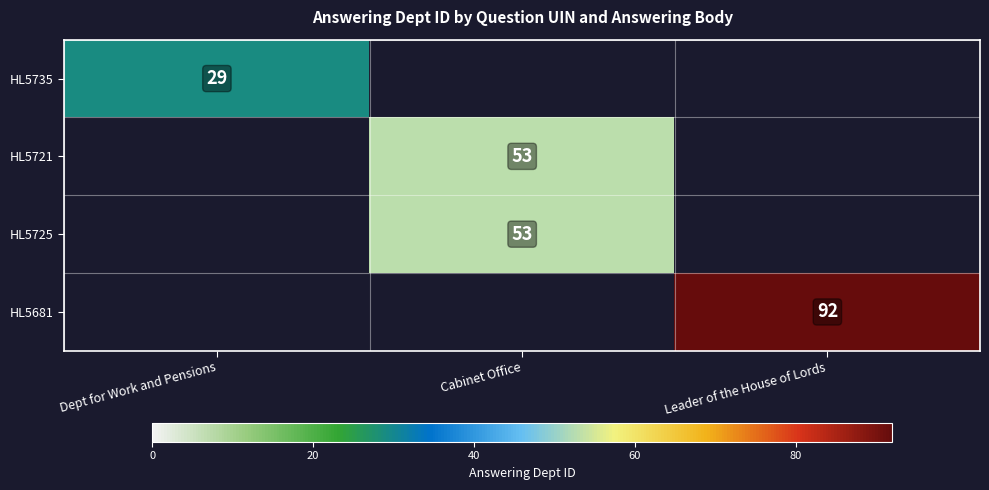

How many series are shown in this chart?

4